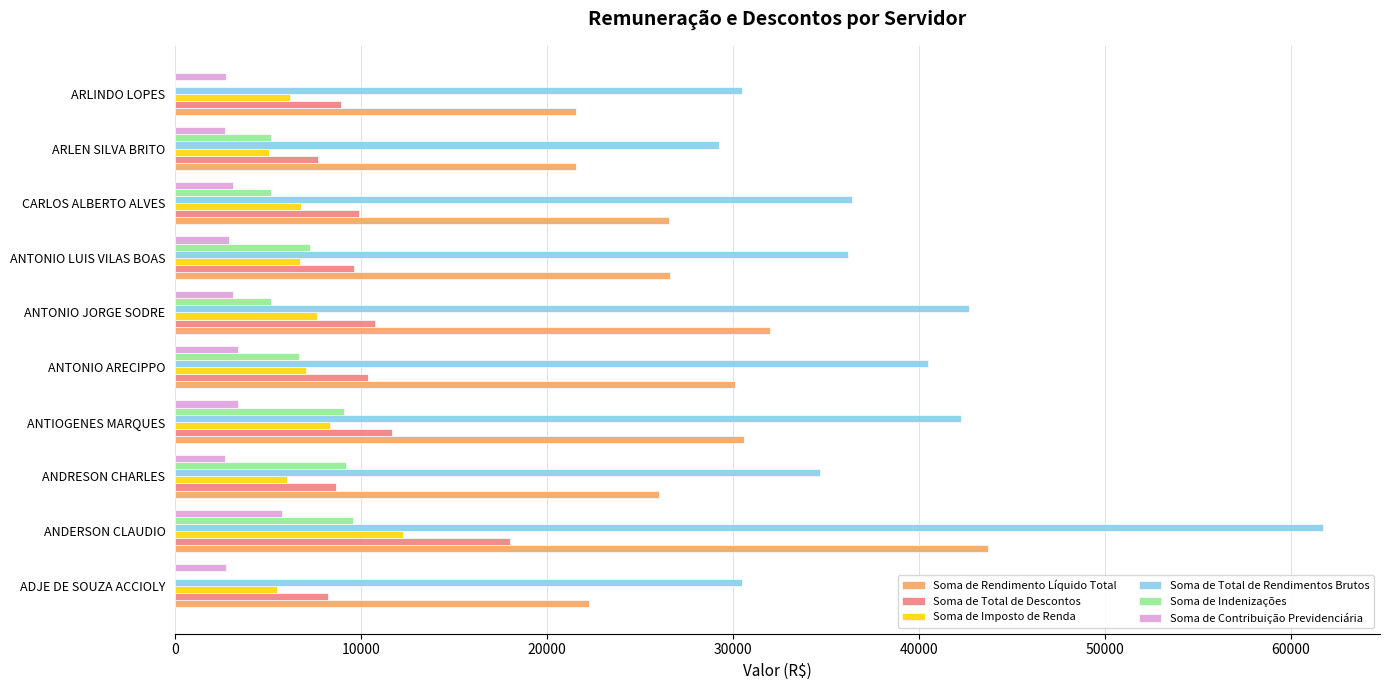

What is the sum of all Soma de Total de Rendimentos Brutos values?

384595.5